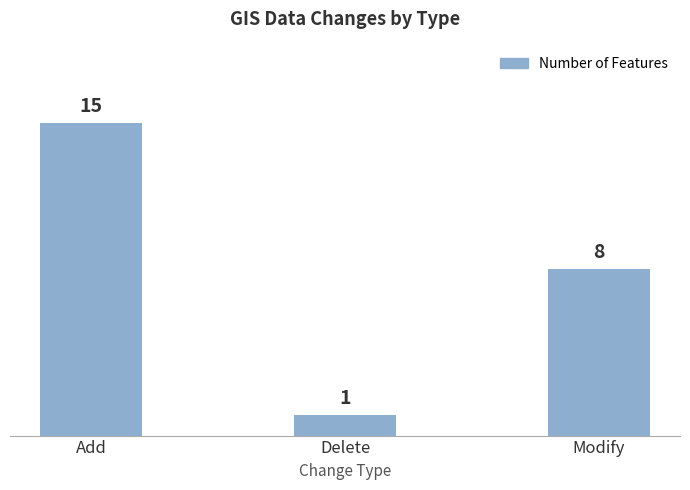

Which label corresponds to the largest value in the chart?

Add